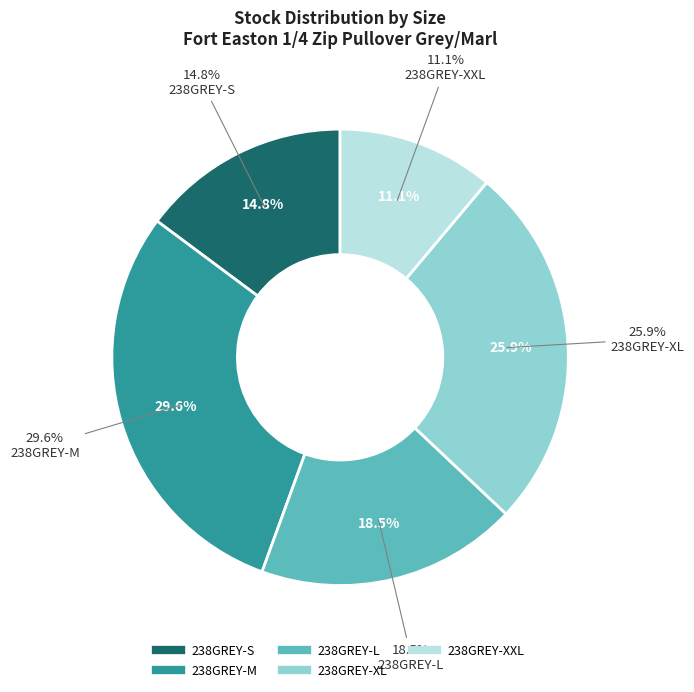

Which slice is the smallest?

238GREY-XXL